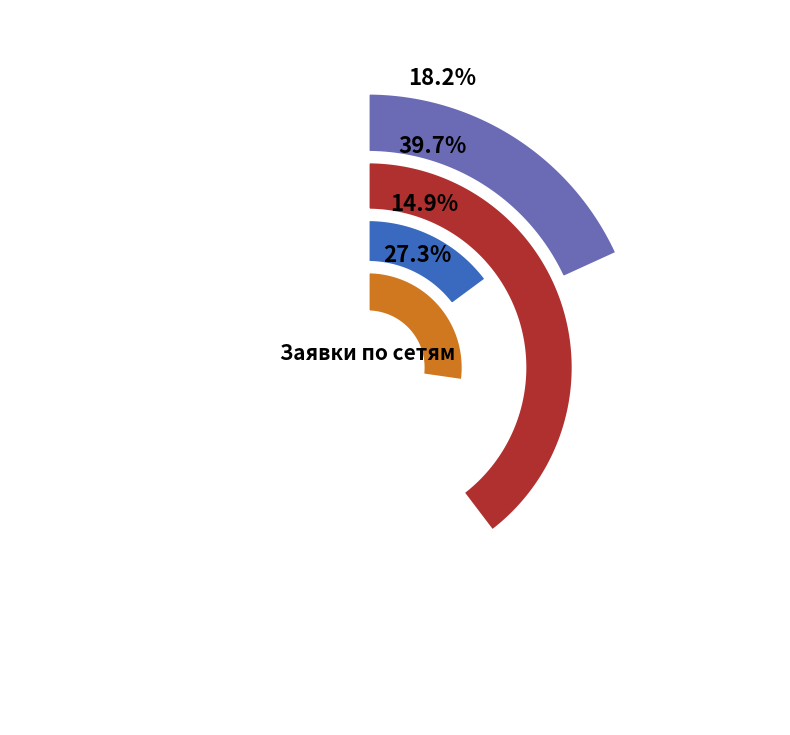

Is ГРС Межозерный the majority of the pie?

No